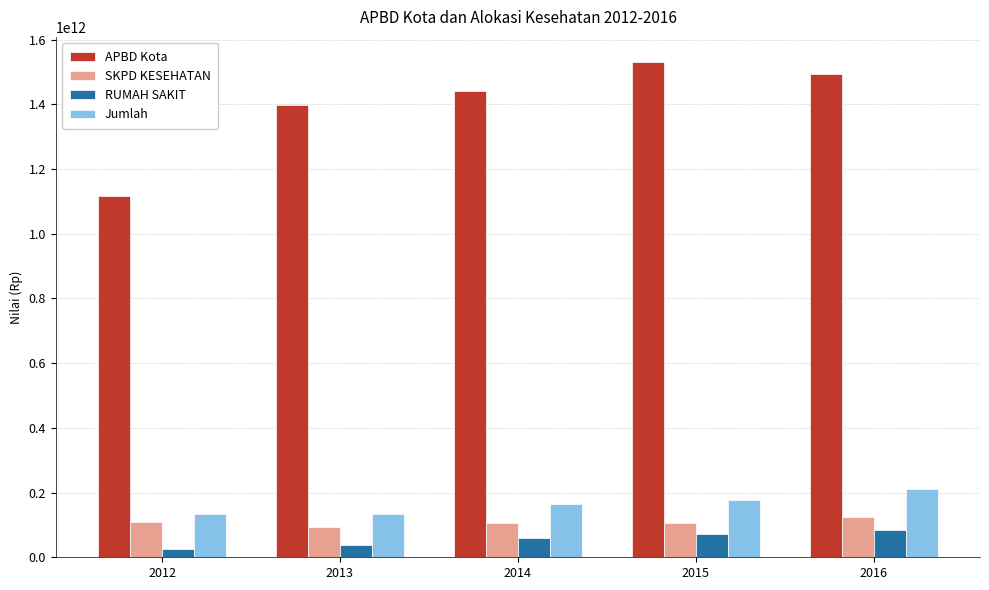

Which series has the widest spread of values?

APBD Kota